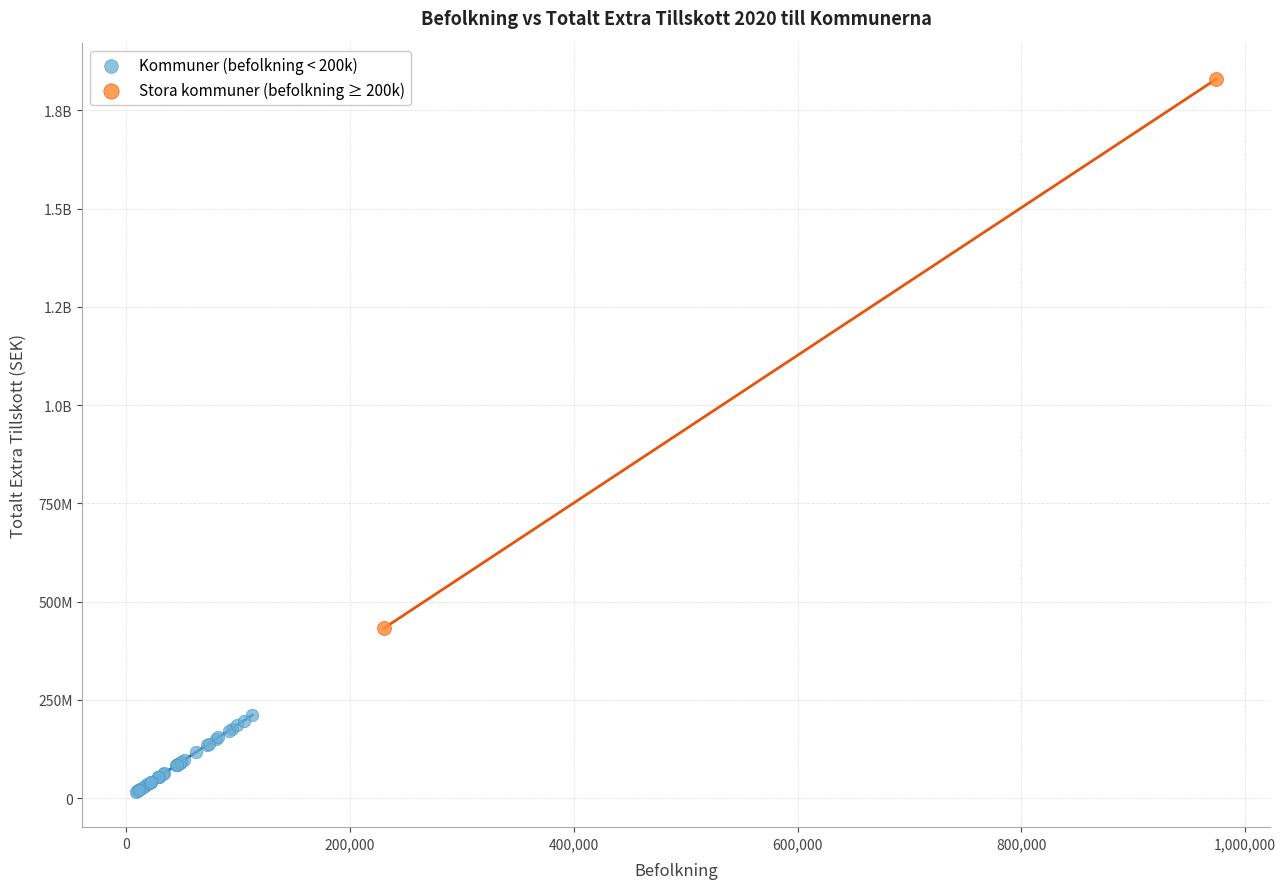

What are all the series names shown in the legend?

Kommuner (befolkning < 200k), Stora kommuner (befolkning ≥ 200k)